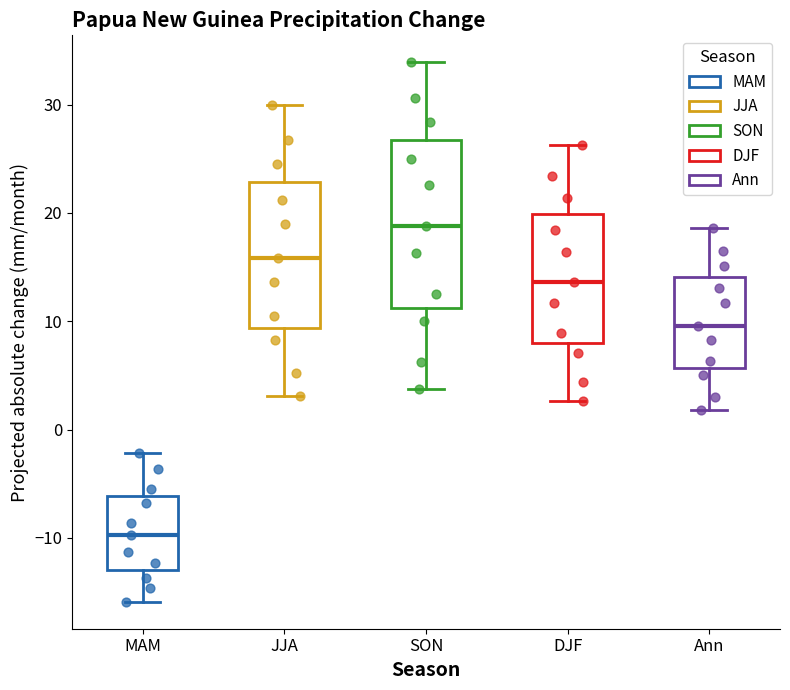

Which box has the lowest median line?

MAM